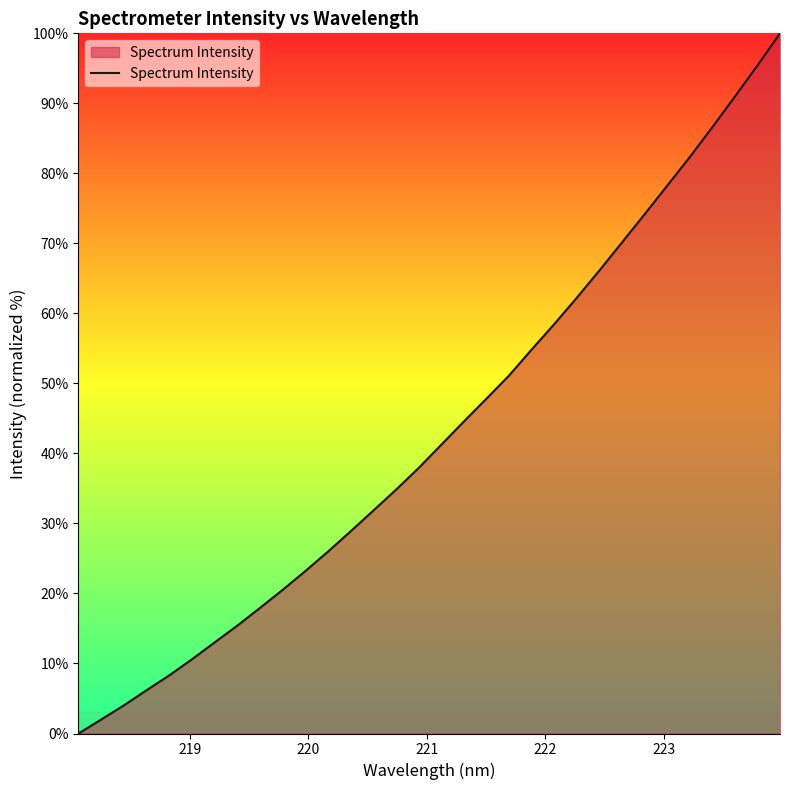

How many values exceed 41?

16